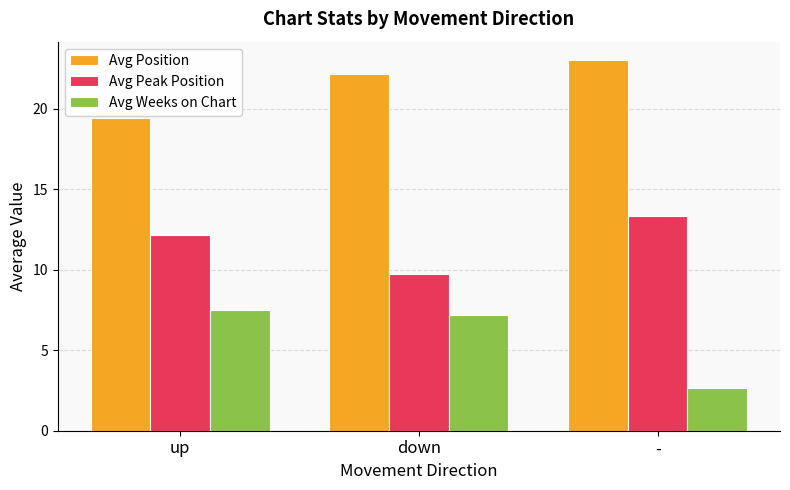

What is the maximum value for Avg Peak Position?

13.3